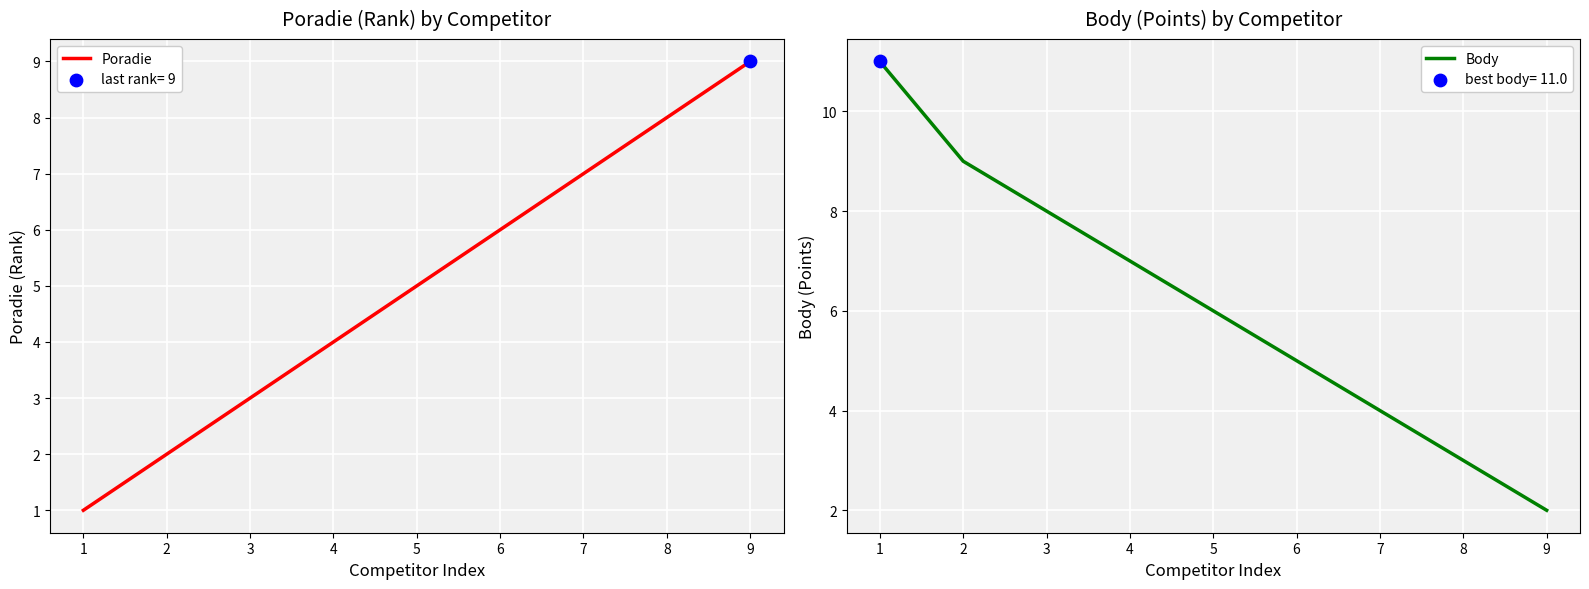

At how many categories does at least one series exceed 1?

9